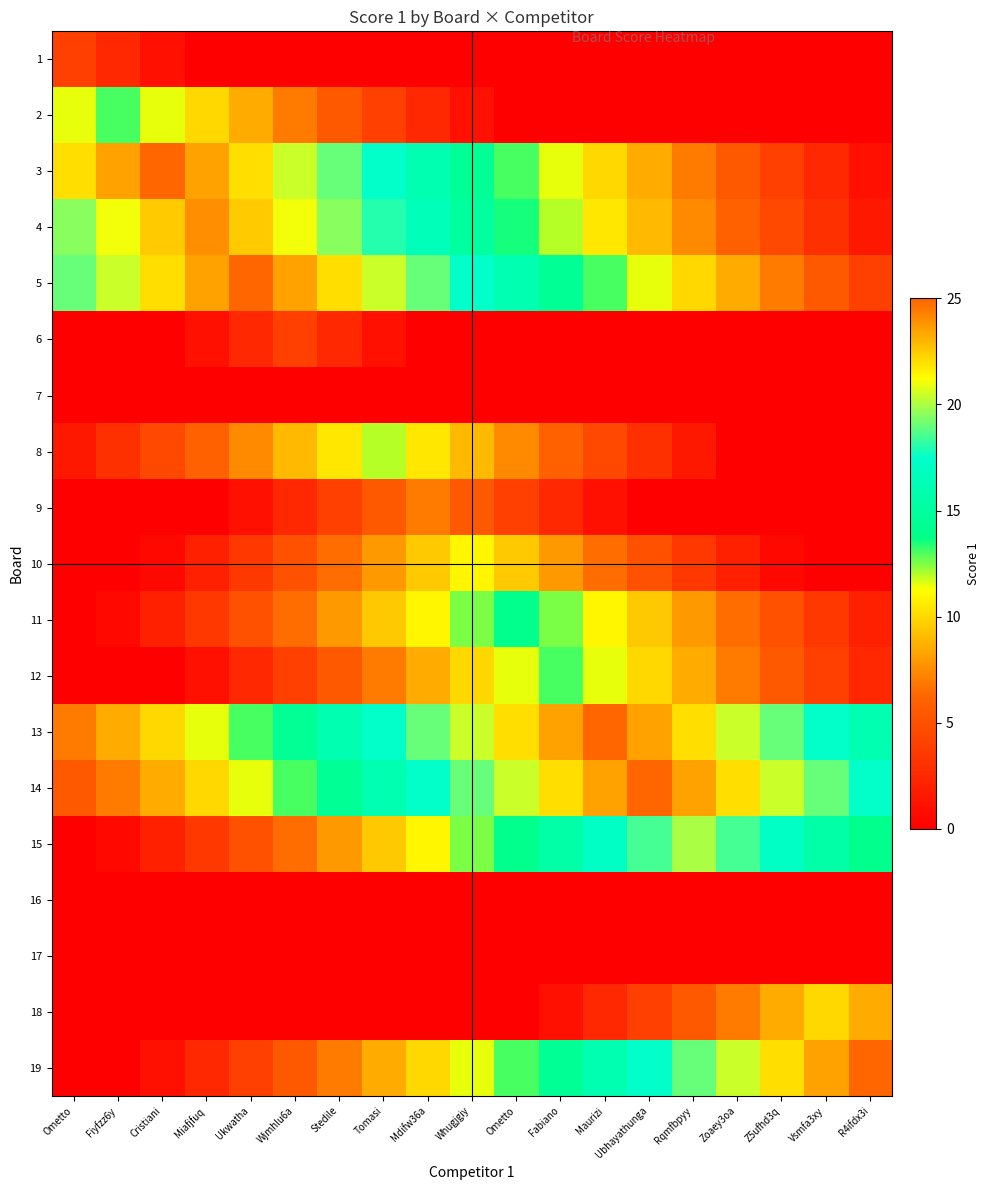

What is the difference between the highest and lowest values at Mdifw36a?

19.0